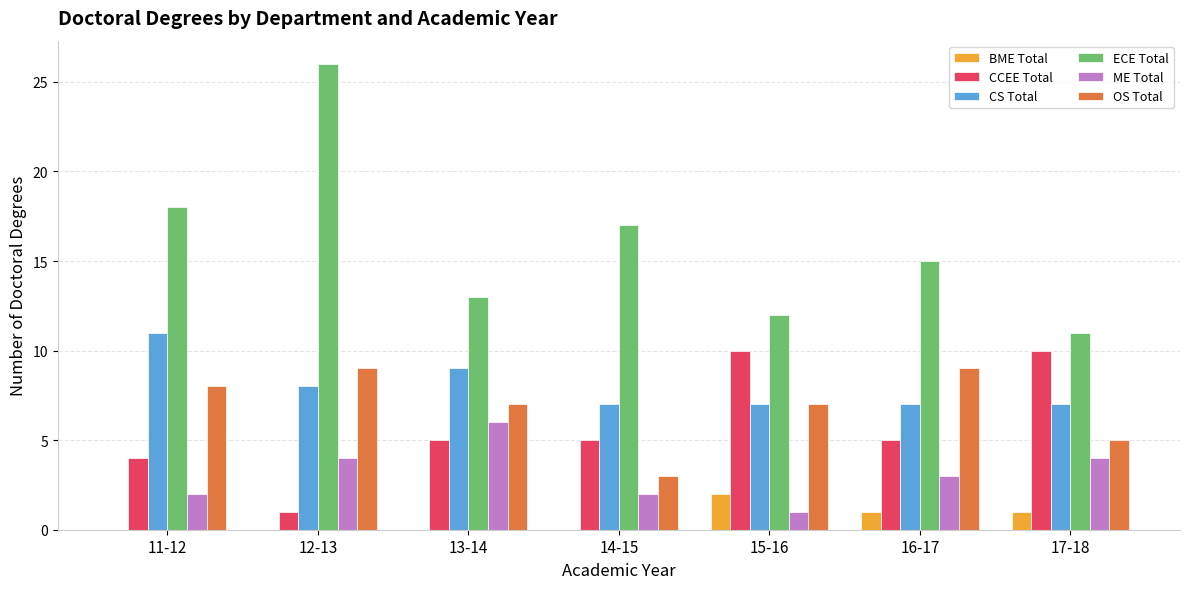

Is the value of CS Total at 17-18 greater than the value of BME Total at 17-18?

Yes